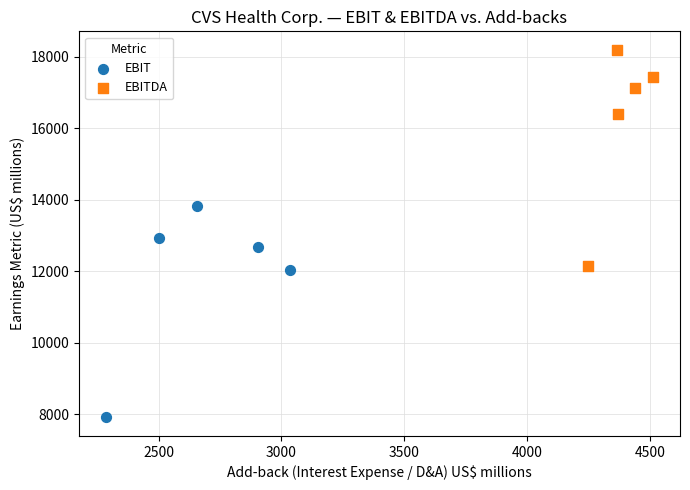

Which series reaches the maximum Y coordinate?

EBITDA